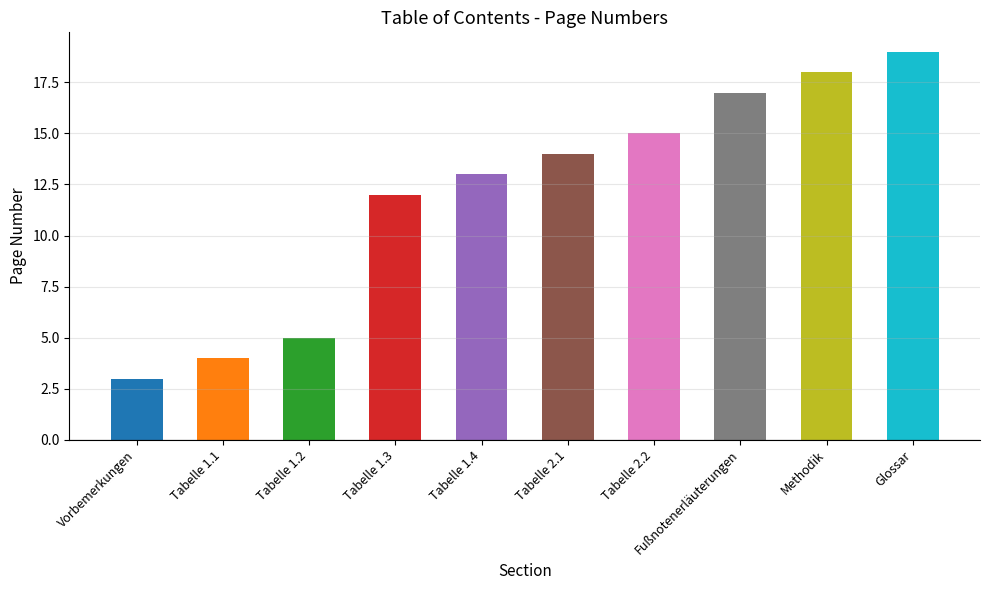

List the labels in order of value, smallest first.

Vorbemerkungen, Tabelle 1.1, Tabelle 1.2, Tabelle 1.3, Tabelle 1.4, Tabelle 2.1, Tabelle 2.2, Fußnotenerläuterungen, Methodik, Glossar